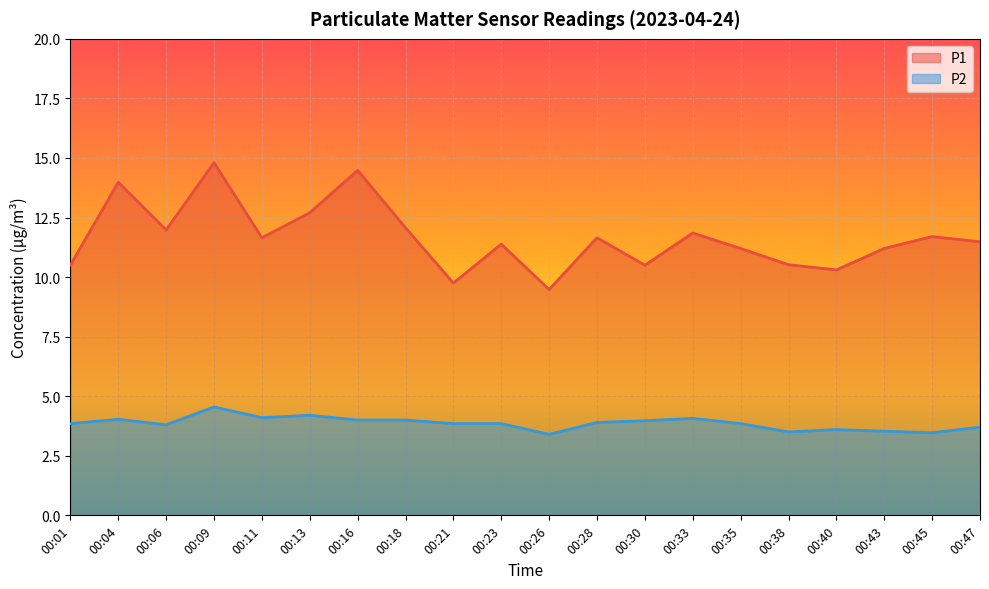

What is the spread (max minus min) of values at 00:30?

6.5